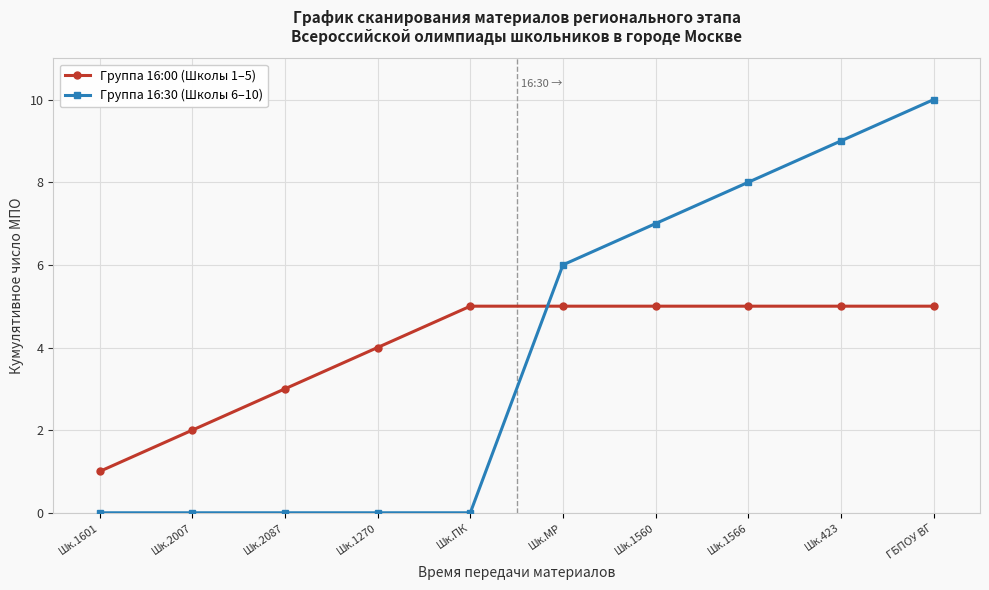

What is the difference between the maximum and minimum values in the Группа 16:00 (Школы 1–5) series?

4